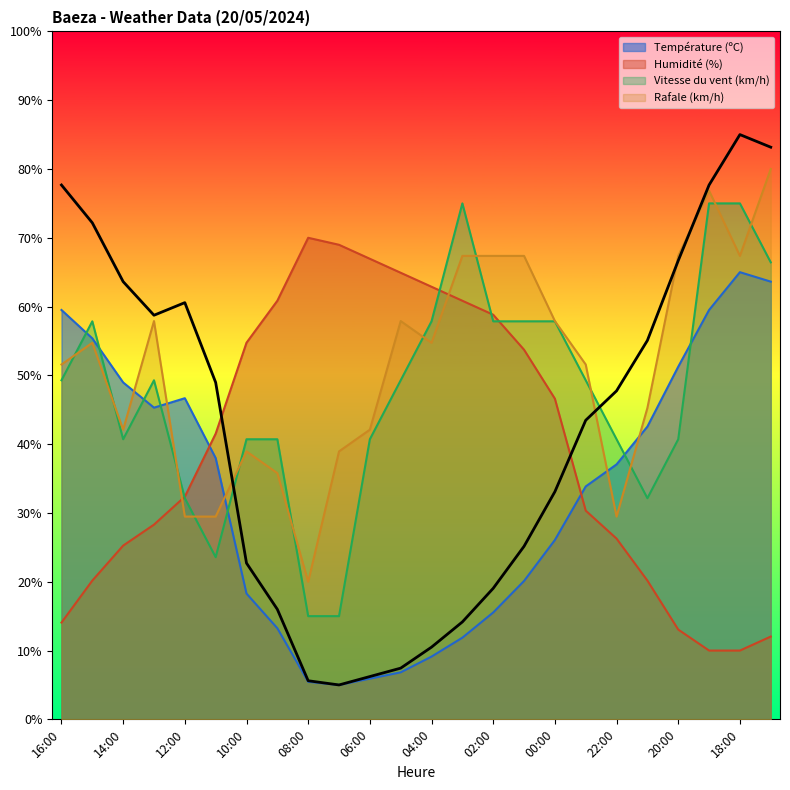

Which series has the largest total across all categories?

Rafale (km/h)